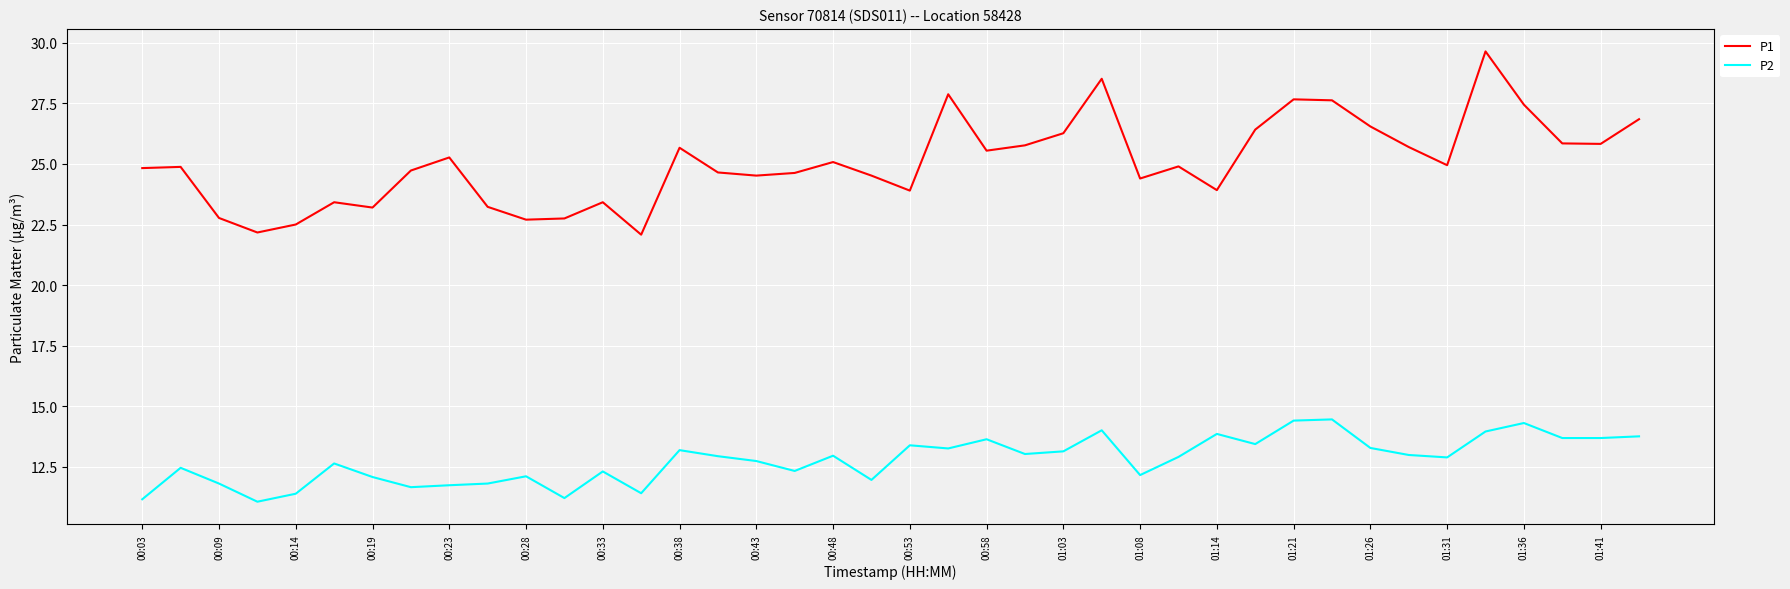

List the series in order of their peak value, highest first.

P1, P2